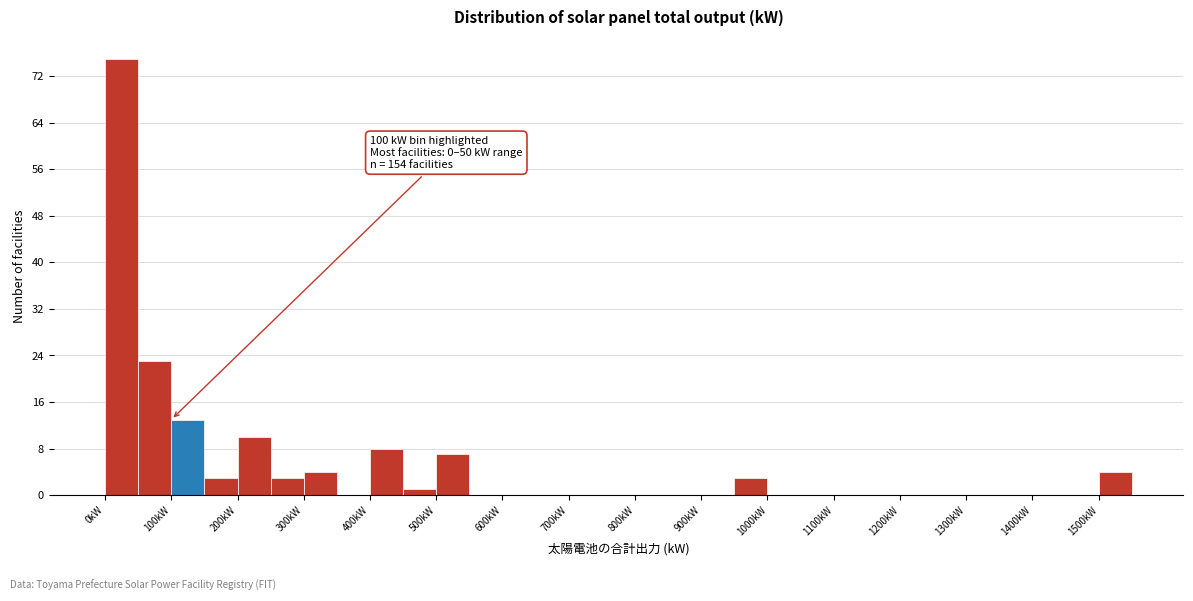

Which range on the x-axis has the tallest bar?

0 to 50